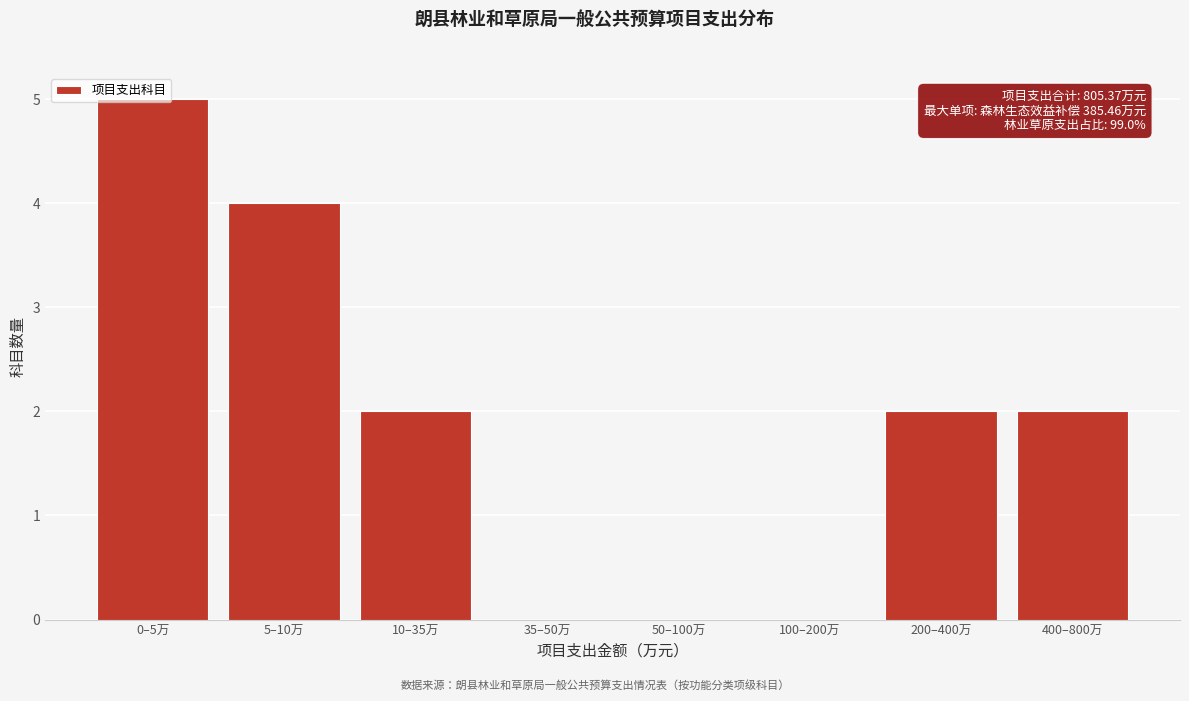

Which has a higher value, 100–200万 or 5–10万?

5–10万